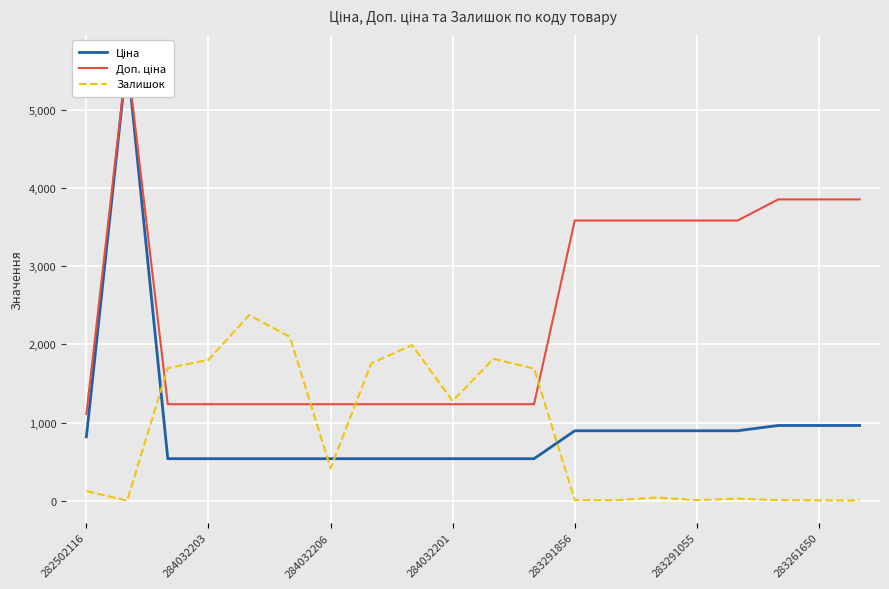

The value of Залишок at 16 is 5.9. True or false?

False